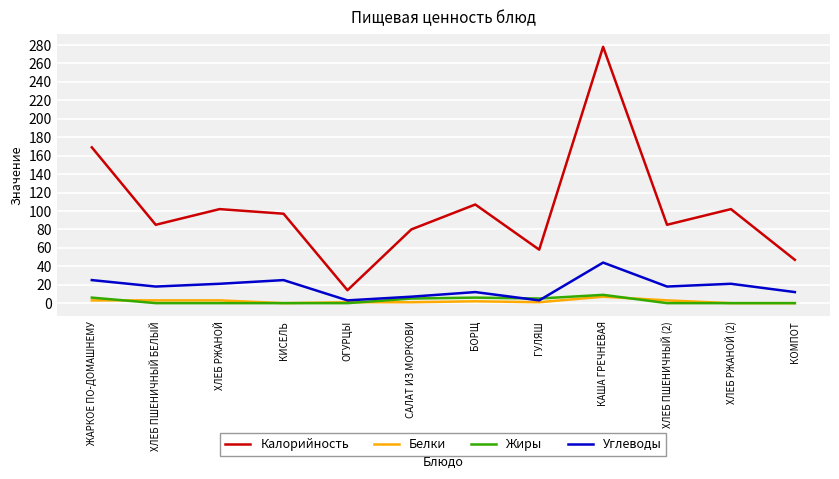

Is it true that Жиры equals 0 at ХЛЕБ ПШЕНИЧНЫЙ (2)?

True